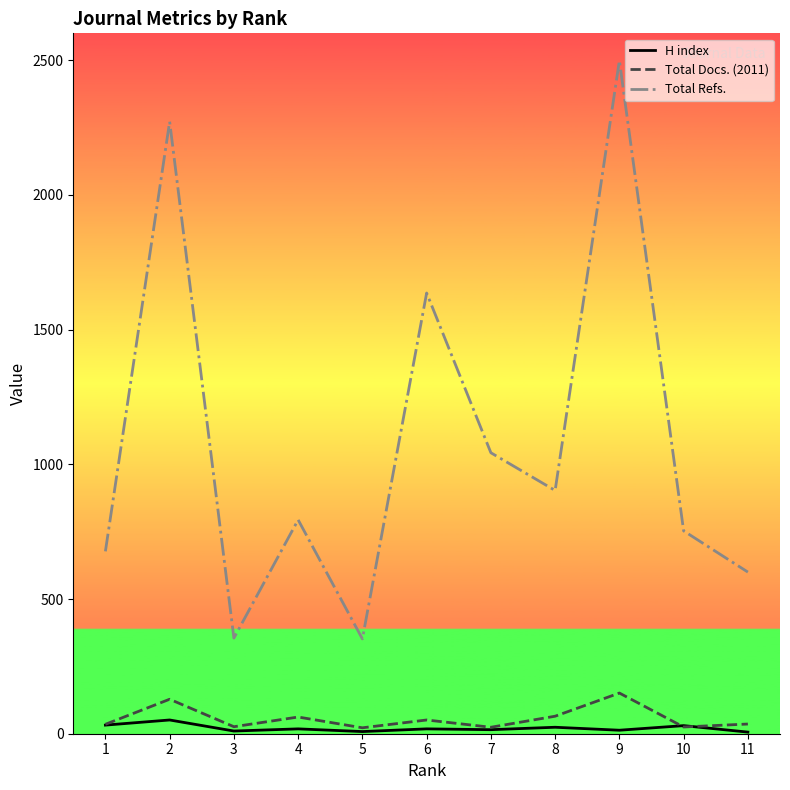

How many values in the Total Docs. (2011) series are below 36?

5